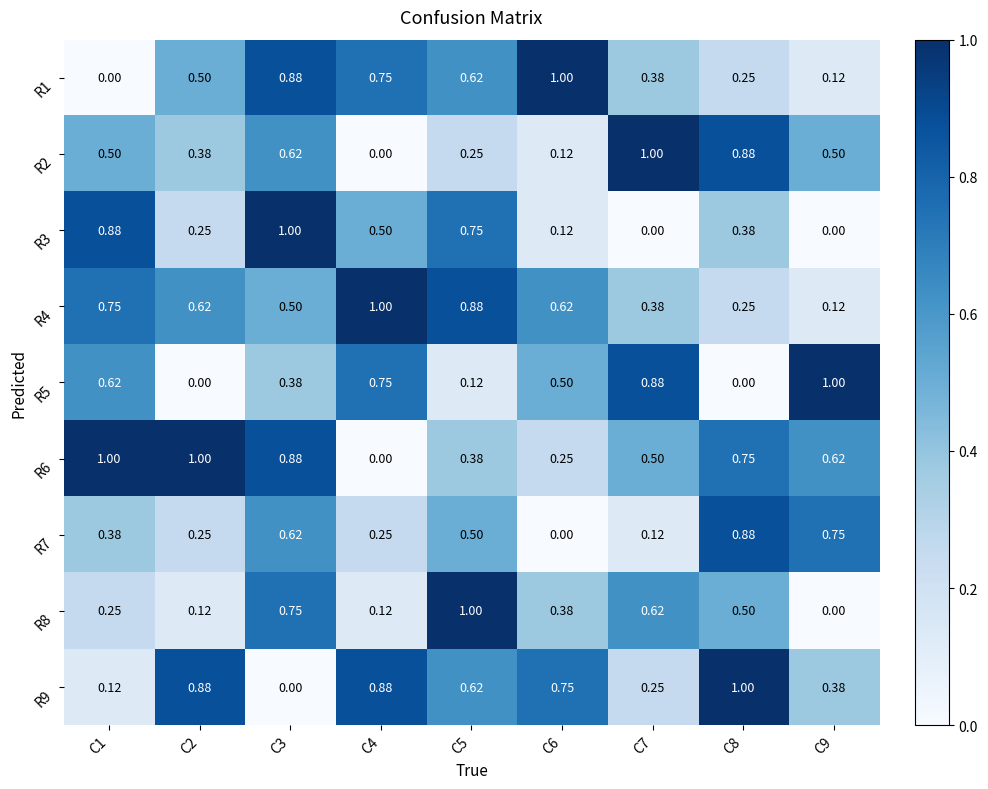

How many data points in R9 are above 0?

8